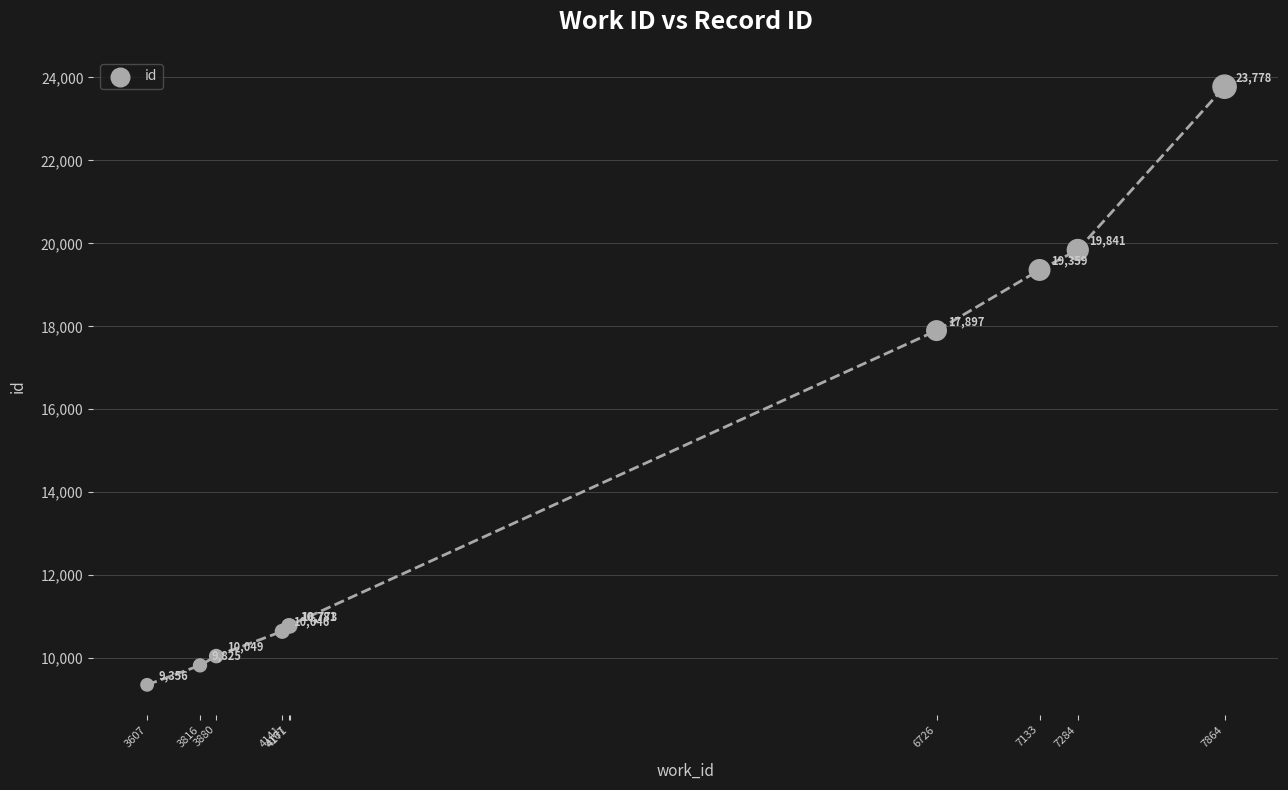

What Y value in the scatter plot is closest to 16567?

17897